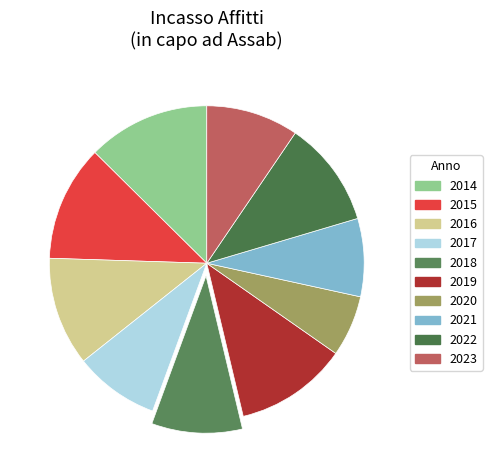

Do 2014 and 2015 together represent more than half of the pie?

No